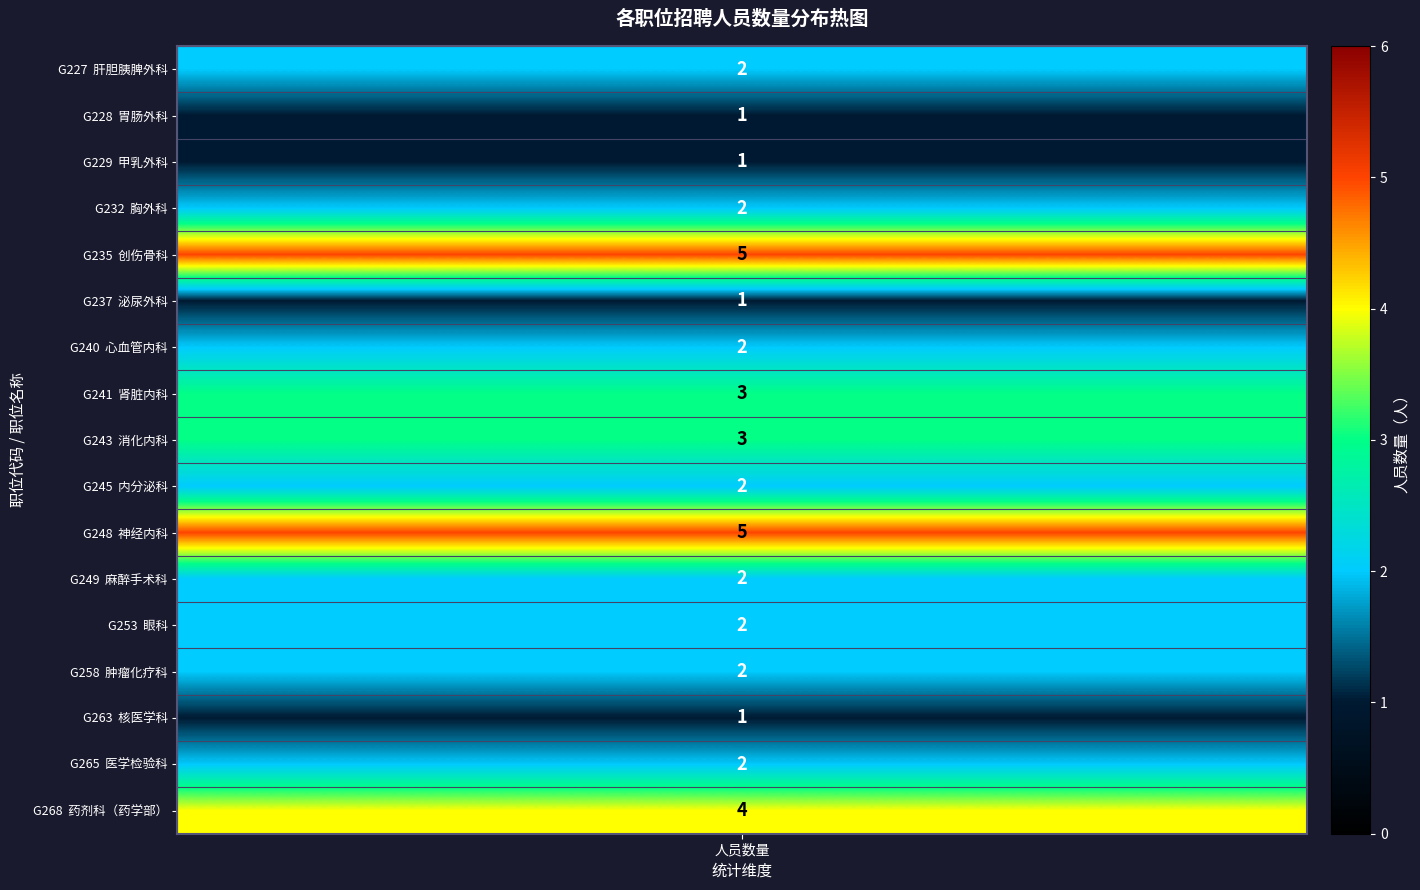

Which has a higher value, 11 or 7?

7